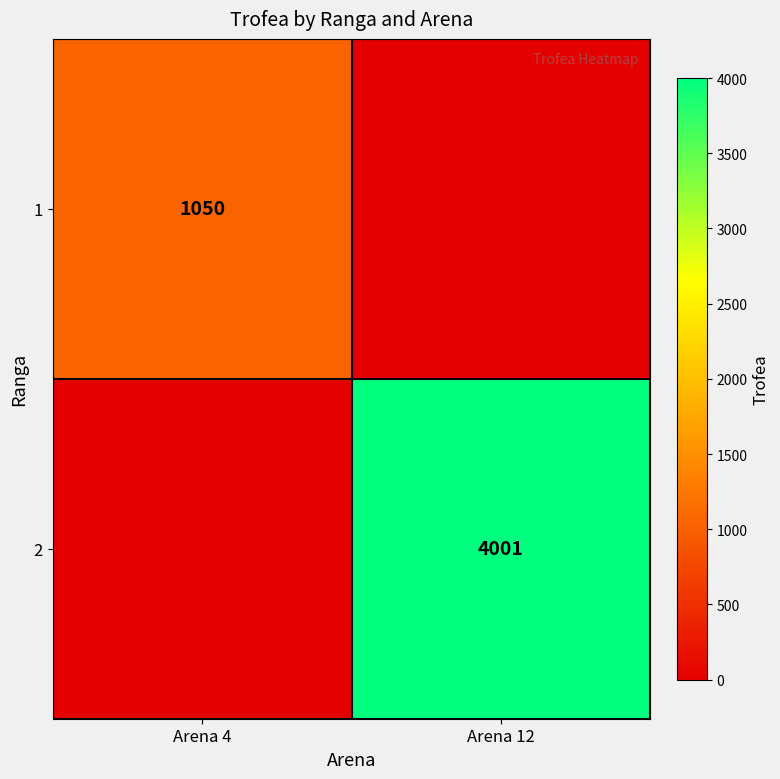

What is the greatest value displayed?

4001